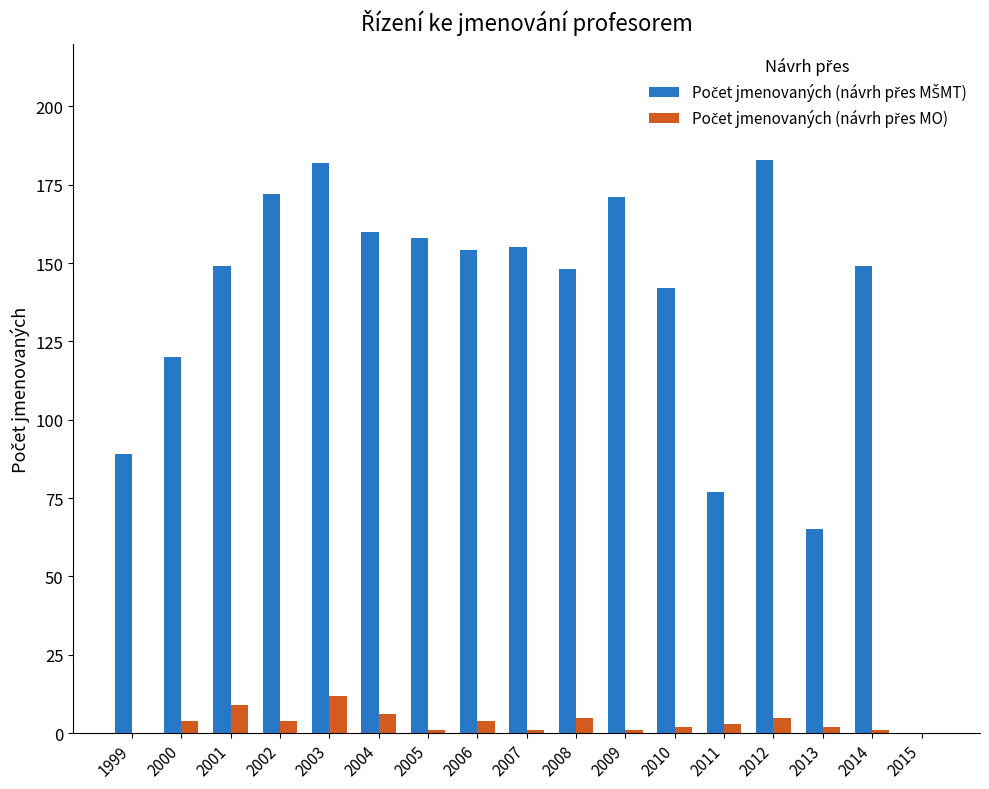

Is it true that Počet jmenovaných (návrh přes MŠMT) equals 125 at 2011?

False